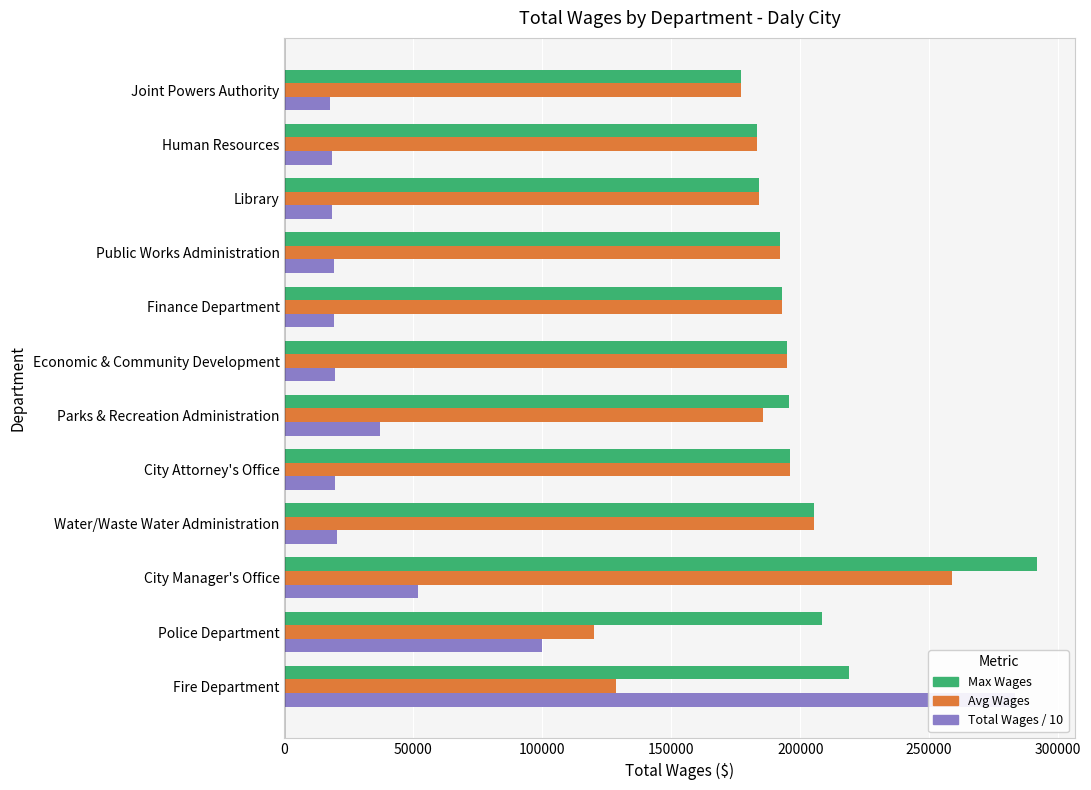

What is the difference between the maximum and second lowest values in the Total Wages / 10 series?

264849.2